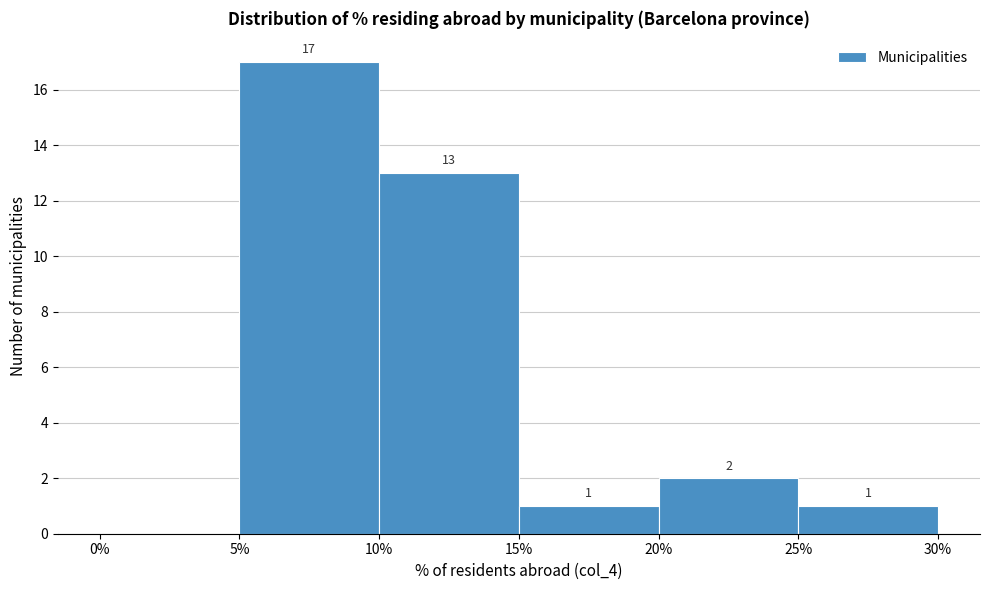

Which range on the x-axis has the tallest bar?

5% to 10%